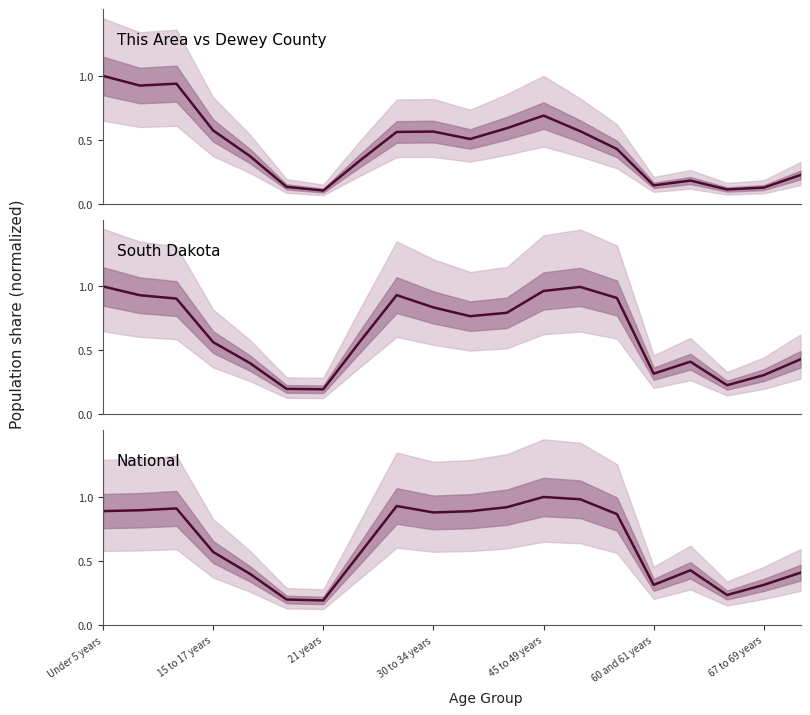

The value of South Dakota at 45 to 49 years is 1.6. True or false?

False